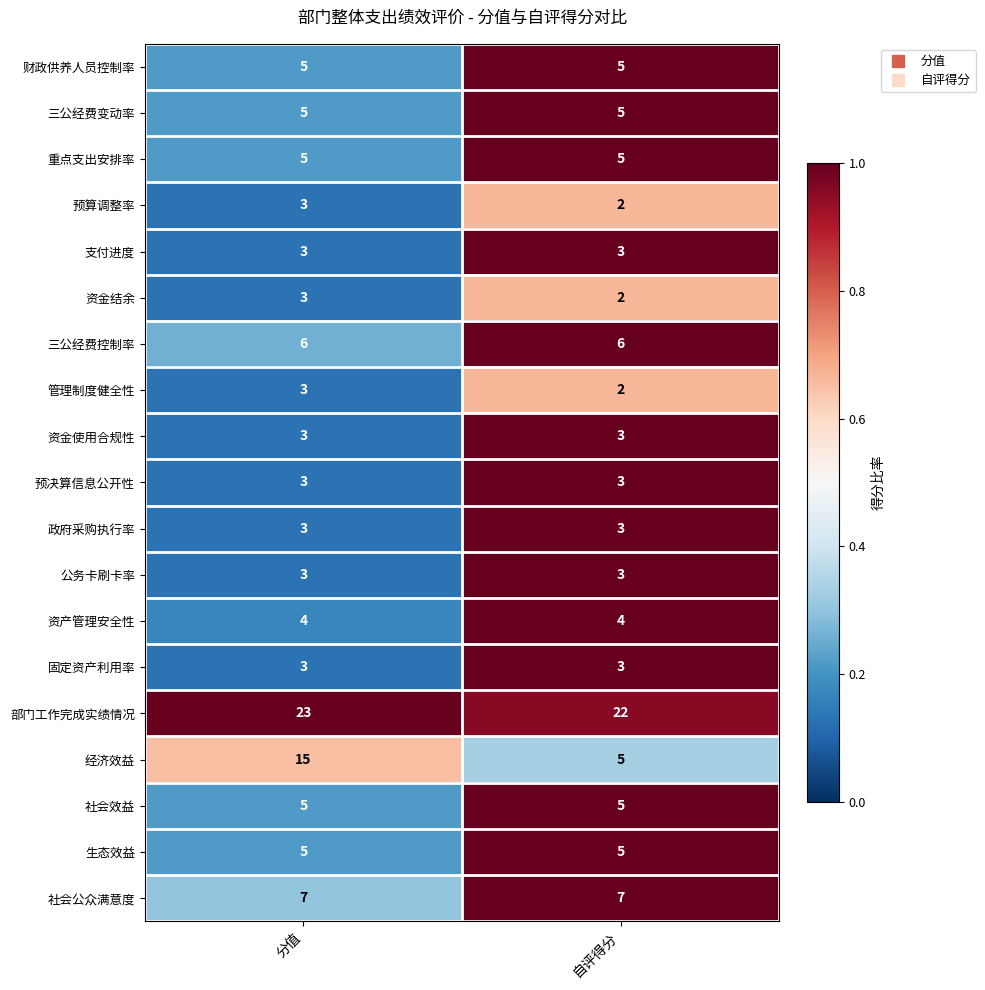

Is the value of 社会效益 at 分值 greater than the value of 三公经费控制率 at 分值?

No